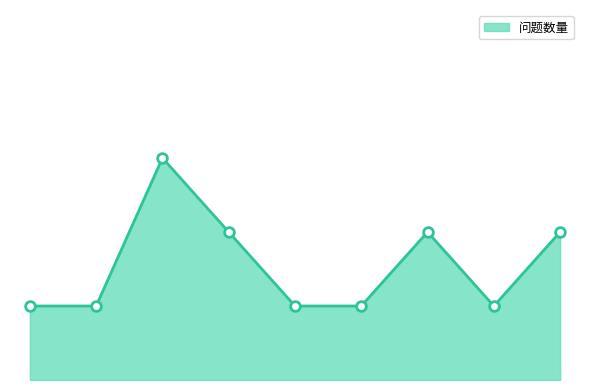

What is the greatest value displayed?

3